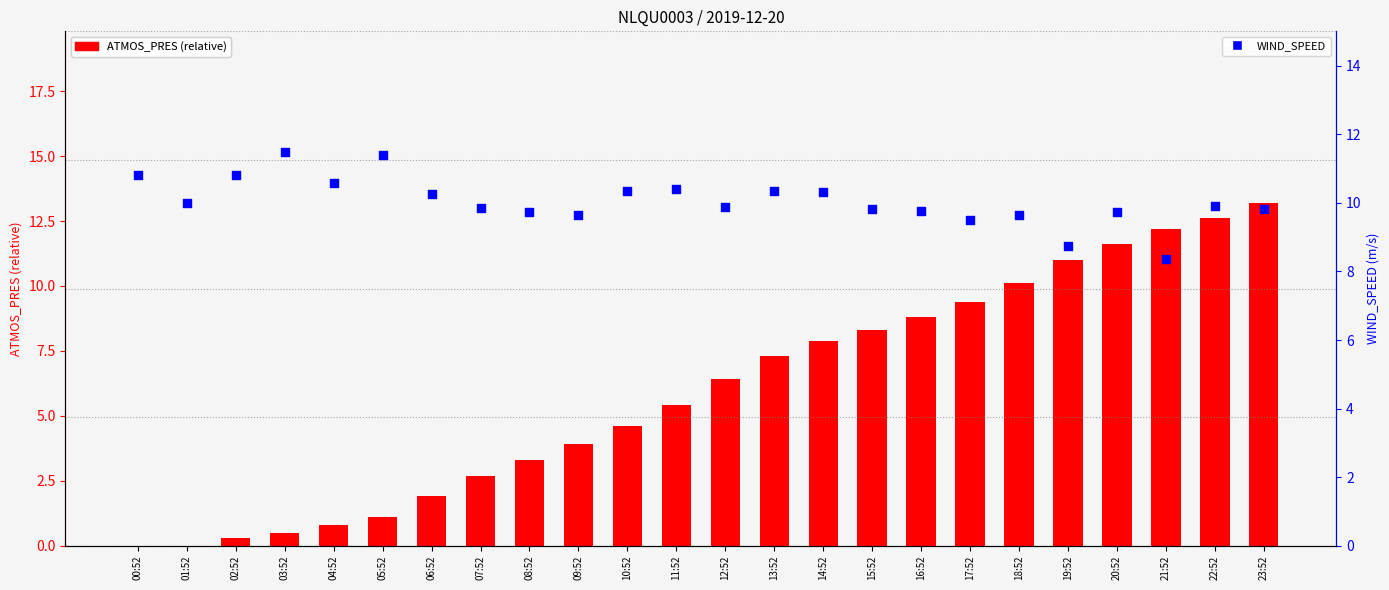

At which category is the sum across all series the highest?

23:52